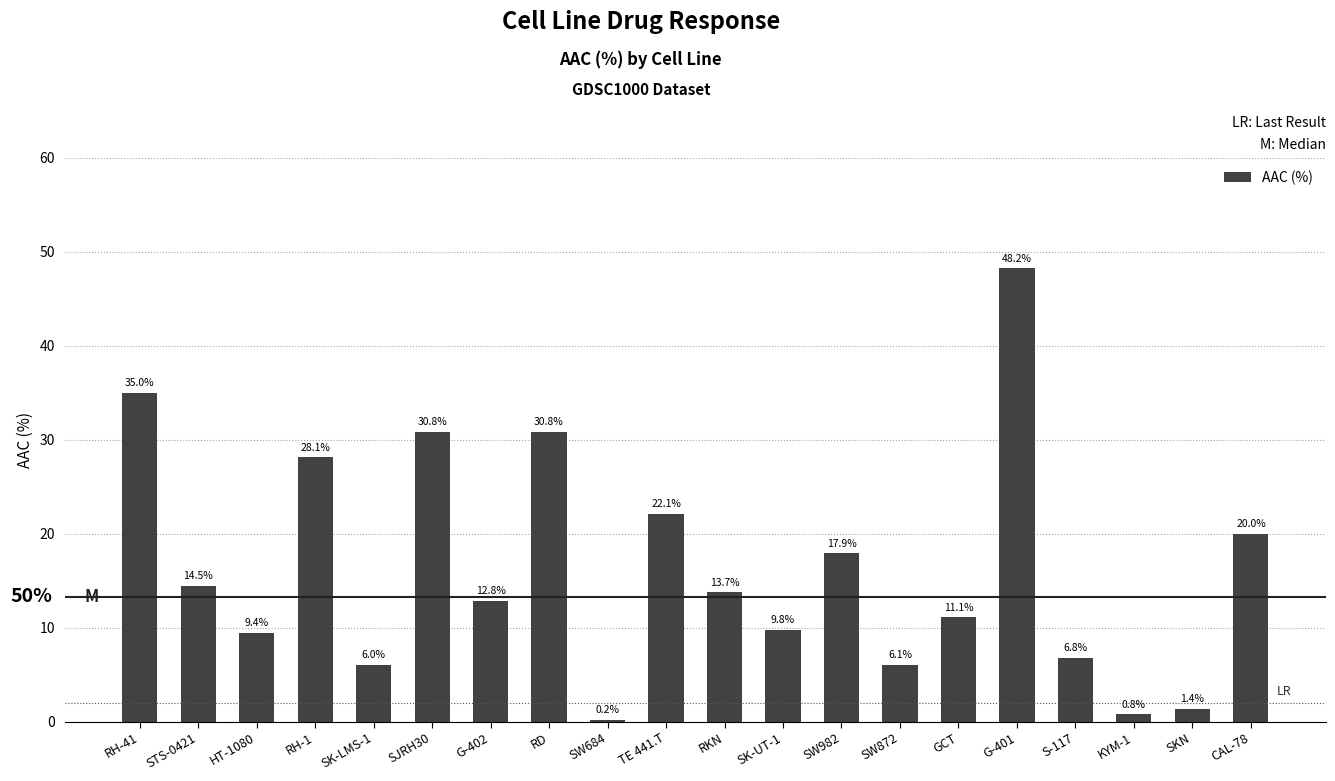

What is the sum of the values at STS-0421 and SW982?

32.4